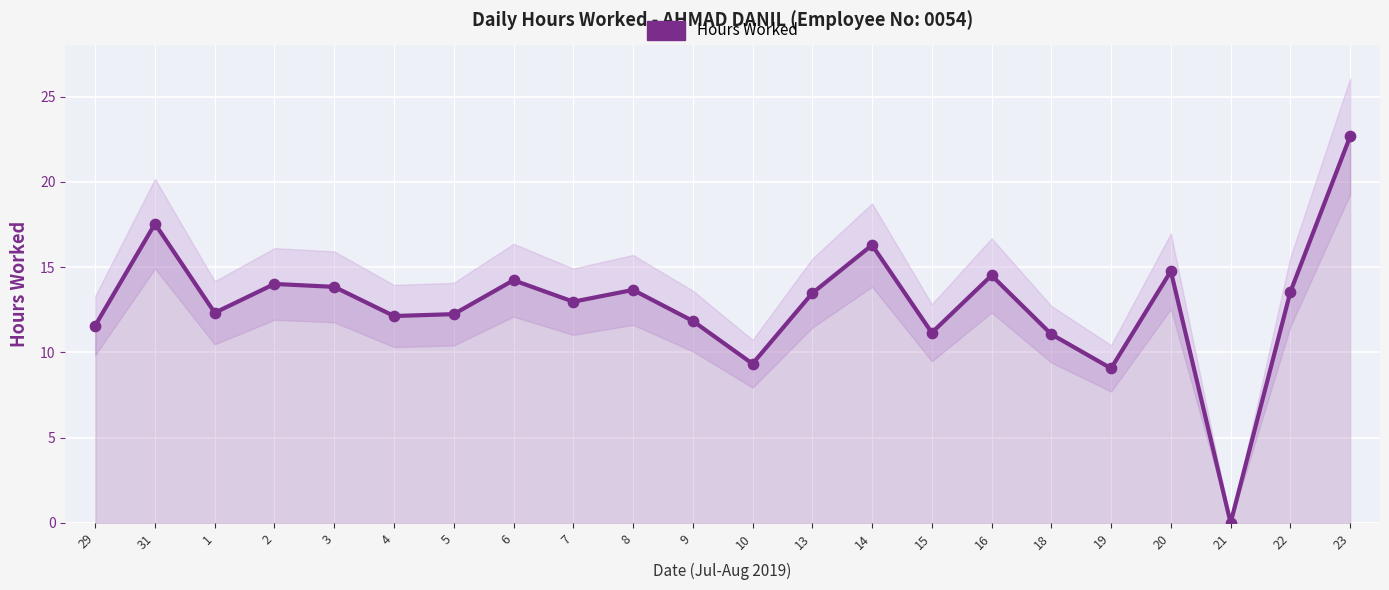

What is the ratio of the value at 5 to the value at 20?

0.8